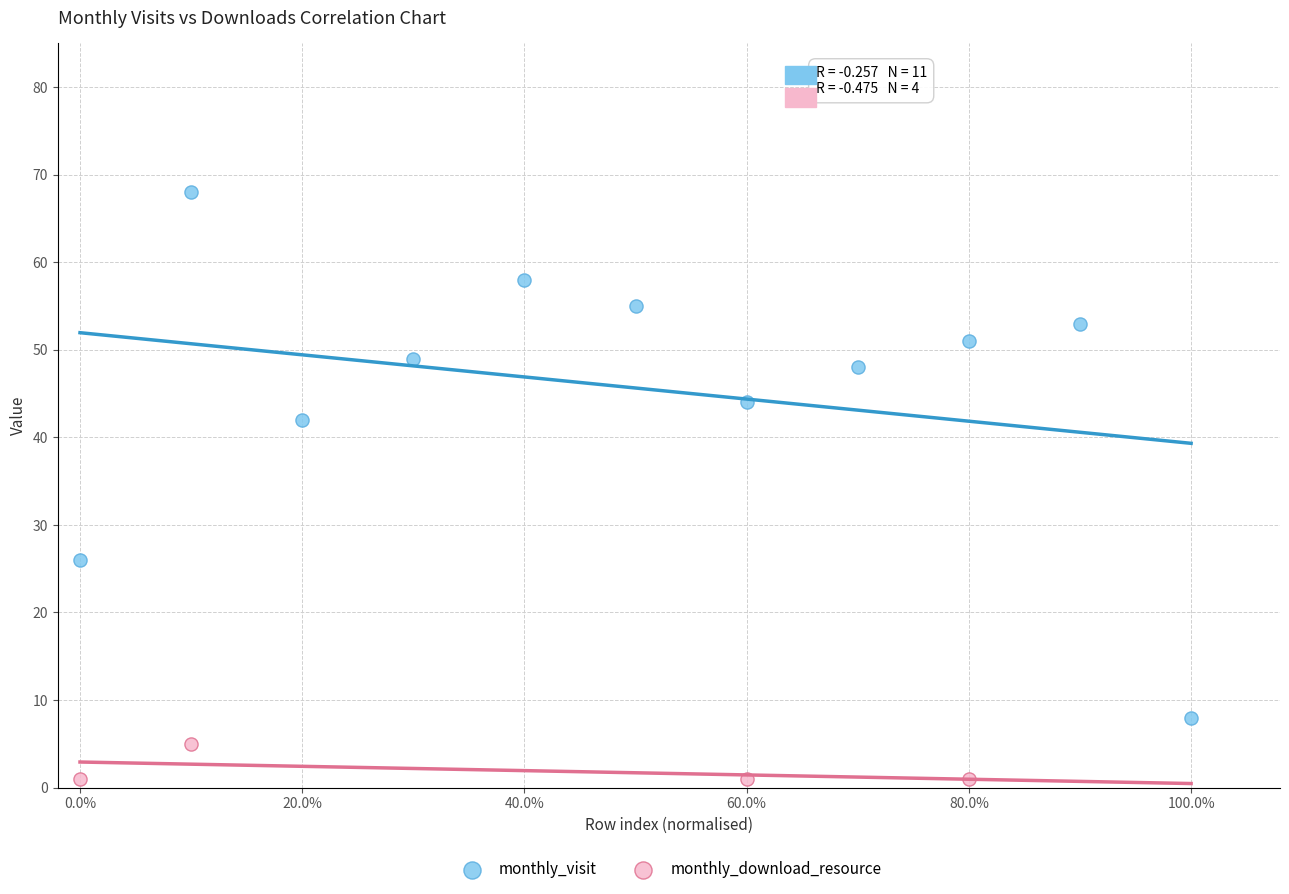

Which series reaches the minimum Y coordinate?

monthly_download_resource